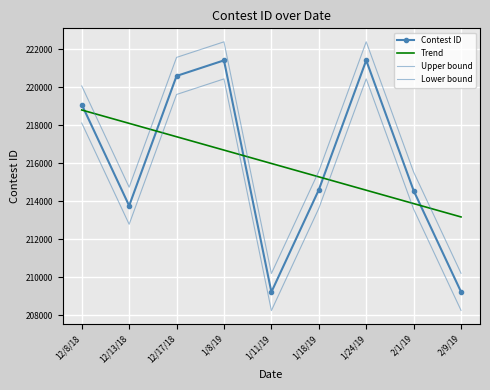

Reading right to left, extract all data points from this chart.

Contest ID: 2/9/19=209241.0	2/1/19=214567.0	1/24/19=221423.0	1/18/19=214608.0	1/11/19=209229.0	1/8/19=221420.0	12/17/18=220601.0	12/13/18=213771.0	12/8/18=219098.0
Trend: 2/9/19=213181.5	2/1/19=213884.9	1/24/19=214588.4	1/18/19=215291.9	1/11/19=215995.3	1/8/19=216698.8	12/17/18=217402.3	12/13/18=218105.7	12/8/18=218809.2
Upper bound: 2/9/19=210216.5	2/1/19=215542.5	1/24/19=222398.5	1/18/19=215583.5	1/11/19=210204.5	1/8/19=222395.5	12/17/18=221576.5	12/13/18=214746.5	12/8/18=220073.5
Lower bound: 2/9/19=208265.5	2/1/19=213591.5	1/24/19=220447.5	1/18/19=213632.5	1/11/19=208253.5	1/8/19=220444.5	12/17/18=219625.5	12/13/18=212795.5	12/8/18=218122.5